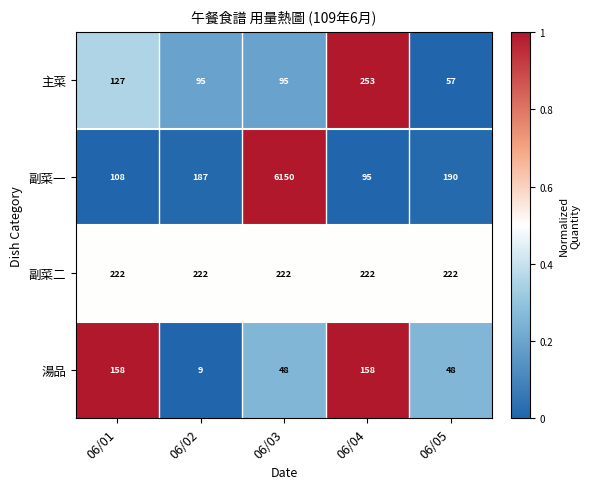

Reading left to right, list all the values displayed in this chart.

主菜: 06/01=127	06/02=95	06/03=95	06/04=253	06/05=57
副菜一: 06/01=108	06/02=187	06/03=6150	06/04=95	06/05=190
副菜二: 06/01=222	06/02=222	06/03=222	06/04=222	06/05=222
湯品: 06/01=158	06/02=9	06/03=48	06/04=158	06/05=48